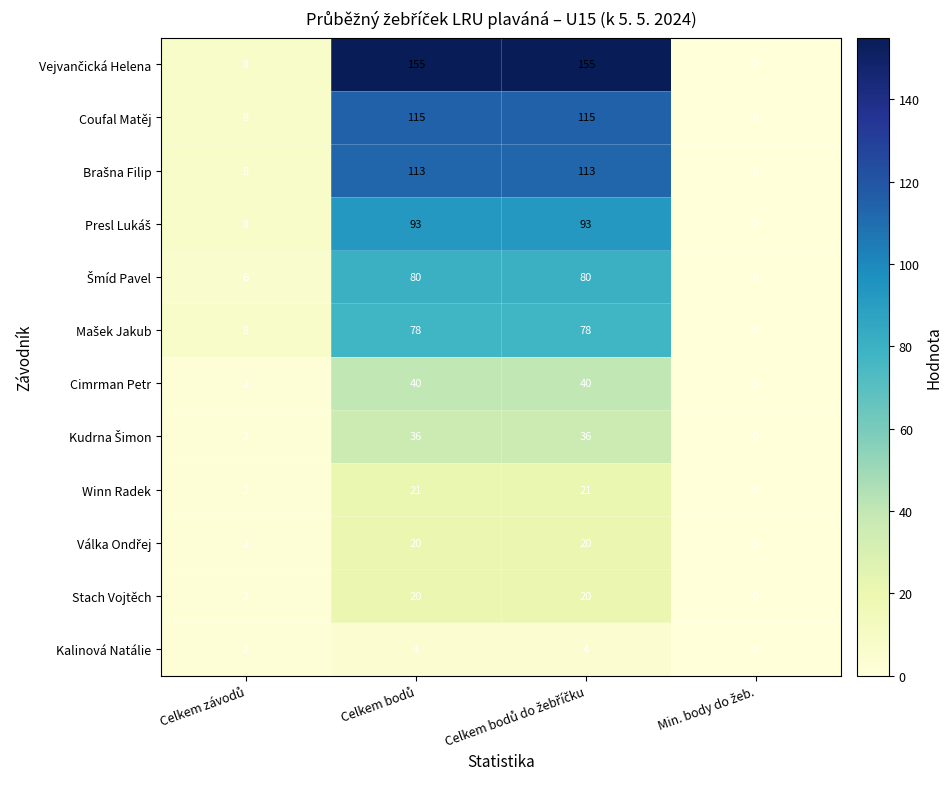

What is the average value of the Coufal Matěj series?

60